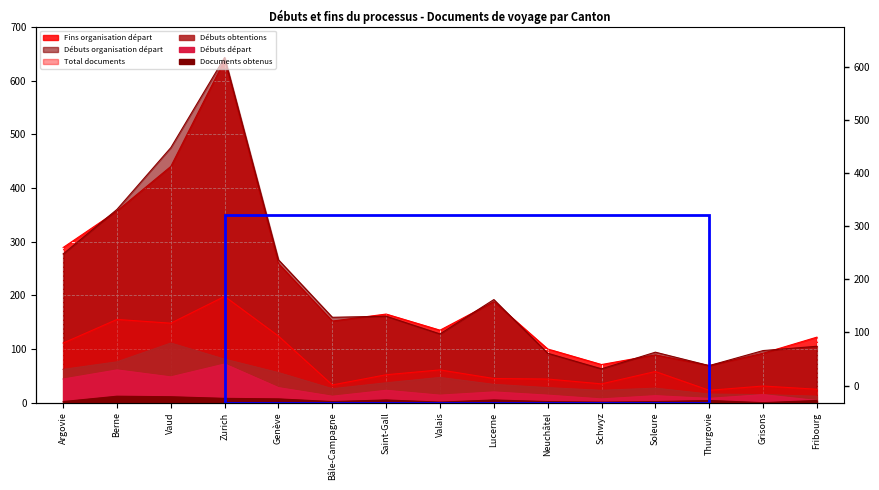

What position from the right is Bâle-Campagne?

10